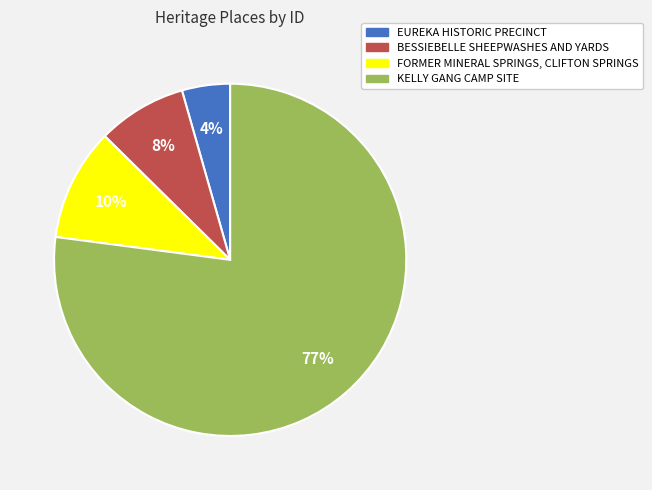

Which has a higher value, KELLY GANG CAMP SITE or FORMER MINERAL SPRINGS, CLIFTON SPRINGS?

KELLY GANG CAMP SITE